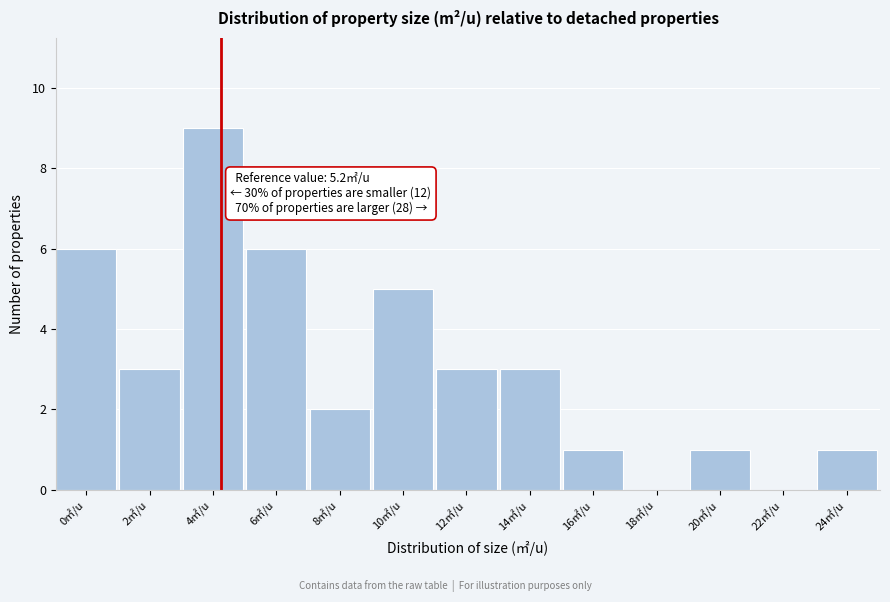

Reading left to right, list all the values displayed in this chart.

0㎡/u=6	2㎡/u=3	4㎡/u=9	6㎡/u=6	8㎡/u=2	10㎡/u=5	12㎡/u=3	14㎡/u=3	16㎡/u=1	18㎡/u=0	20㎡/u=1	22㎡/u=0	24㎡/u=1